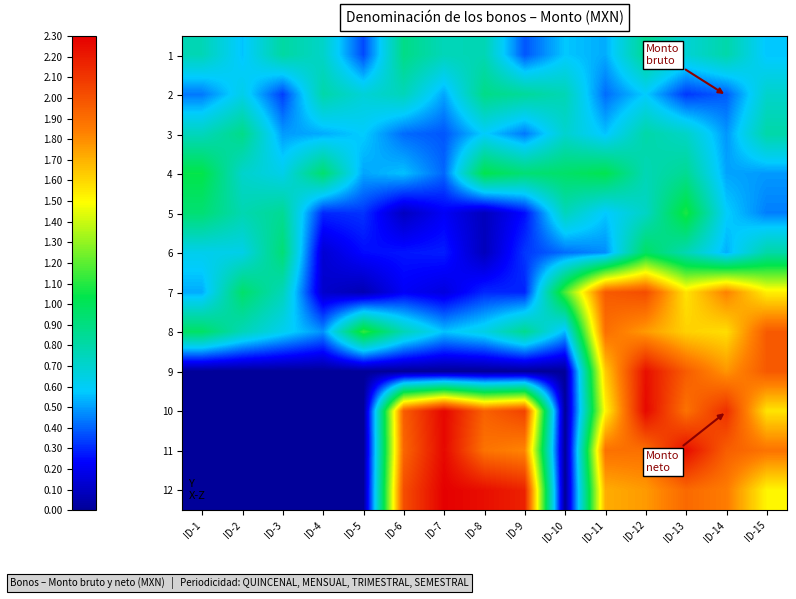

Reading left to right, what are all the values shown in this chart?

1: ID-1=0.8	ID-2=0.6	ID-3=0.8	ID-4=0.7	ID-5=0.4	ID-6=0.9	ID-7=0.8	ID-8=0.8	ID-9=0.4	ID-10=0.6	ID-11=0.5	ID-12=0.9	ID-13=0.7	ID-14=0.8	ID-15=0.6
2: ID-1=0.4	ID-2=0.6	ID-3=0.3	ID-4=0.8	ID-5=0.7	ID-6=0.8	ID-7=0.5	ID-8=0.9	ID-9=0.8	ID-10=0.8	ID-11=0.4	ID-12=0.6	ID-13=0.3	ID-14=0.4	ID-15=0.7
3: ID-1=0.7	ID-2=0.9	ID-3=0.5	ID-4=0.5	ID-5=0.6	ID-6=0.4	ID-7=0.4	ID-8=0.6	ID-9=0.4	ID-10=0.7	ID-11=0.6	ID-12=0.8	ID-13=0.7	ID-14=0.5	ID-15=0.8
4: ID-1=1.0	ID-2=0.7	ID-3=0.6	ID-4=0.9	ID-5=0.5	ID-6=0.6	ID-7=0.4	ID-8=1.0	ID-9=0.9	ID-10=1.0	ID-11=1.0	ID-12=0.8	ID-13=0.9	ID-14=0.5	ID-15=0.5
5: ID-1=0.9	ID-2=0.8	ID-3=0.9	ID-4=0.3	ID-5=0.3	ID-6=0.1	ID-7=0.2	ID-8=0.1	ID-9=0.3	ID-10=0.7	ID-11=0.6	ID-12=0.7	ID-13=1.1	ID-14=0.6	ID-15=0.4
6: ID-1=0.6	ID-2=0.6	ID-3=0.9	ID-4=0.1	ID-5=0.2	ID-6=0.3	ID-7=0.3	ID-8=0.1	ID-9=0.3	ID-10=0.4	ID-11=0.5	ID-12=1.0	ID-13=0.8	ID-14=0.5	ID-15=0.8
7: ID-1=0.5	ID-2=1.0	ID-3=0.8	ID-4=0.1	ID-5=0.1	ID-6=0.2	ID-7=0.2	ID-8=0.3	ID-9=0.3	ID-10=1.2	ID-11=2.0	ID-12=2.0	ID-13=1.6	ID-14=1.8	ID-15=1.5
8: ID-1=1.0	ID-2=0.8	ID-3=0.6	ID-4=0.5	ID-5=1.1	ID-6=0.8	ID-7=0.6	ID-8=0.6	ID-9=0.9	ID-10=0.5	ID-11=1.9	ID-12=1.8	ID-13=1.6	ID-14=1.6	ID-15=2.0
9: ID-1=0.0	ID-2=0.0	ID-3=0.0	ID-4=0.0	ID-5=0.0	ID-6=0.0	ID-7=0.0	ID-8=0.0	ID-9=0.0	ID-10=0.0	ID-11=1.6	ID-12=2.2	ID-13=2.0	ID-14=1.8	ID-15=2.0
10: ID-1=0.0	ID-2=0.0	ID-3=0.0	ID-4=0.0	ID-5=0.0	ID-6=2.0	ID-7=2.3	ID-8=1.9	ID-9=2.1	ID-10=0.0	ID-11=1.5	ID-12=2.3	ID-13=1.9	ID-14=2.1	ID-15=1.6
11: ID-1=0.0	ID-2=0.0	ID-3=0.0	ID-4=0.0	ID-5=0.0	ID-6=1.9	ID-7=2.3	ID-8=1.9	ID-9=1.8	ID-10=0.0	ID-11=1.9	ID-12=1.9	ID-13=2.3	ID-14=2.0	ID-15=1.9
12: ID-1=0.0	ID-2=0.0	ID-3=0.0	ID-4=0.0	ID-5=0.0	ID-6=2.0	ID-7=2.3	ID-8=2.2	ID-9=2.2	ID-10=0.0	ID-11=1.7	ID-12=1.8	ID-13=1.9	ID-14=1.9	ID-15=1.5